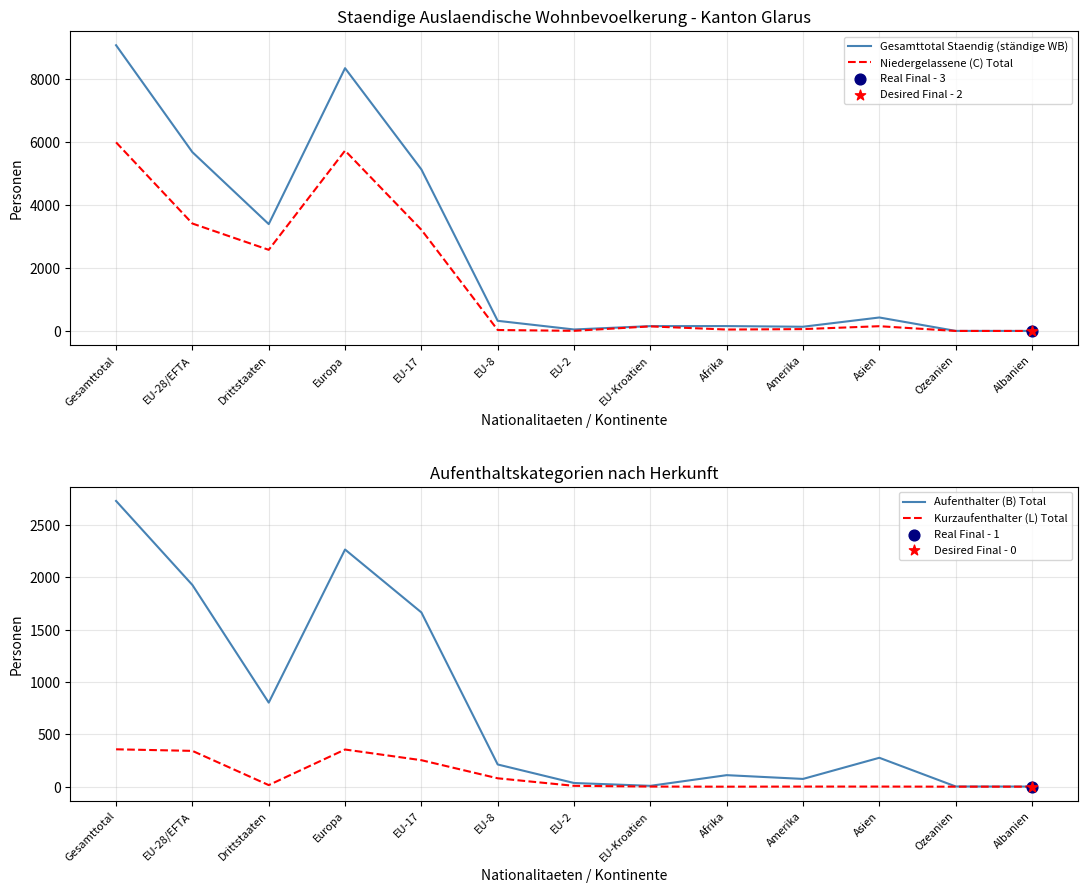

Which series has the largest Y range (max minus min)?

Gesamttotal Staendig (ständige WB)